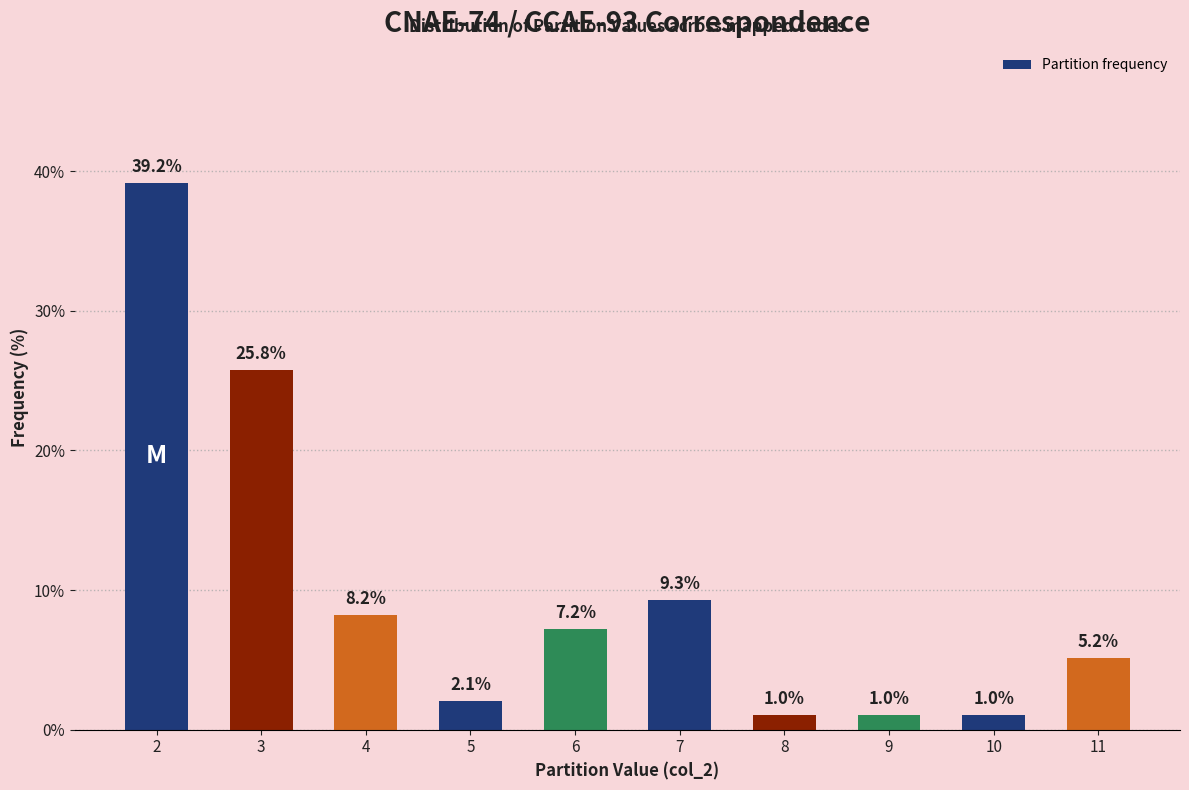

Reading left to right, what are all the values shown in this chart?

39.2	25.8	8.2	2.1	7.2	9.3	1.0	1.0	1.0	5.2